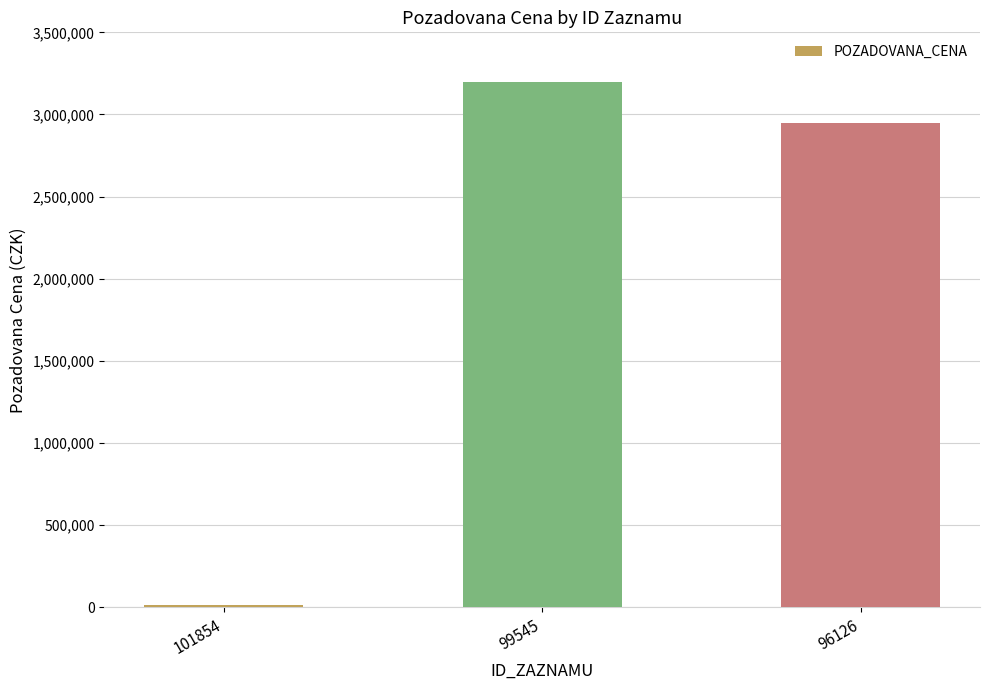

Reading right to left, transcribe all the data shown in this chart.

96126=2950000	99545=3200000	101854=13390